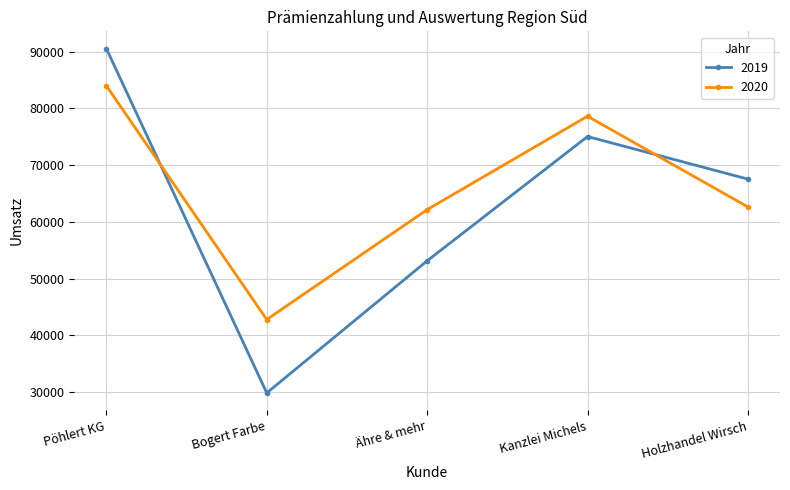

How many intersections are there between 2020 and 2019?

2